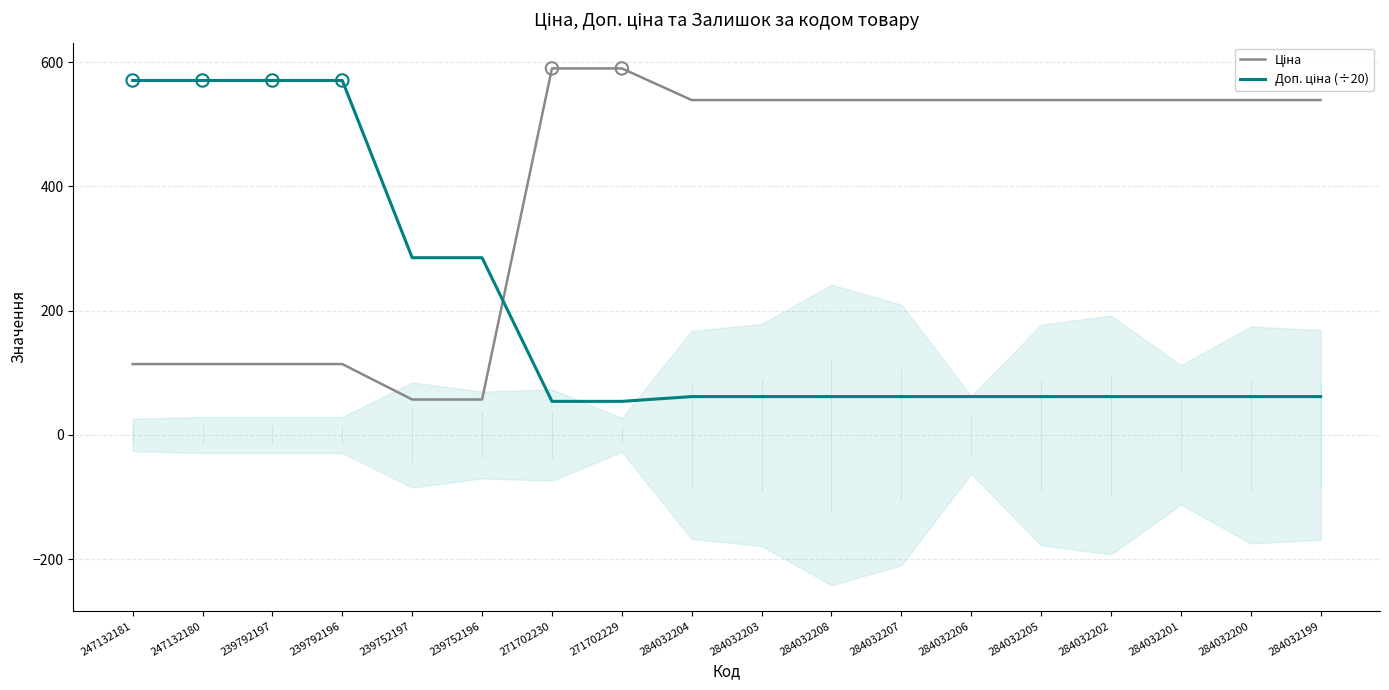

What are all the series names shown in the legend?

Ціна, Доп. ціна (÷20)